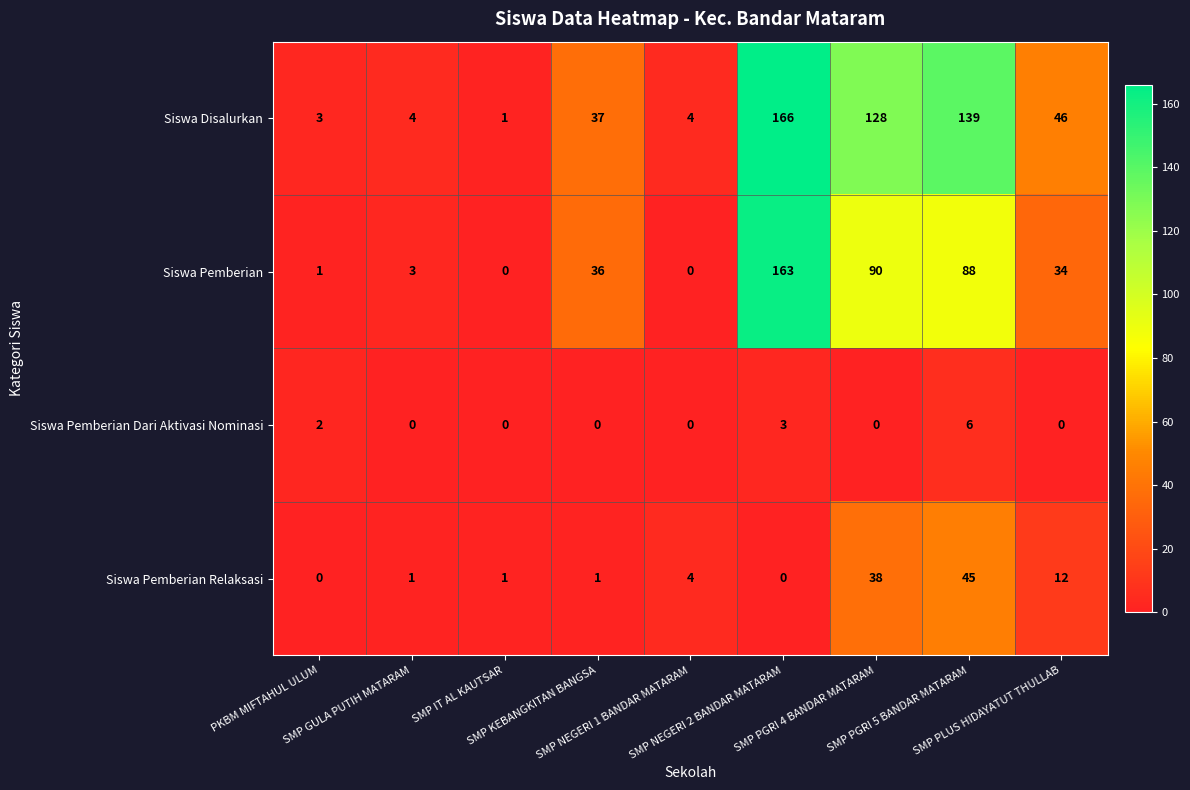

At which category is the sum across all series the highest?

SMP NEGERI 2 BANDAR MATARAM